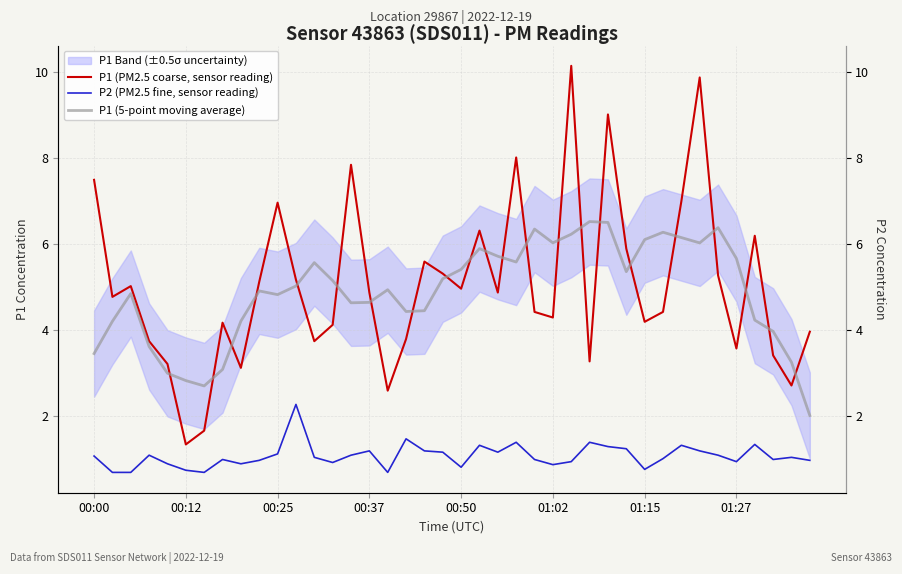

What is the difference between the maximum and minimum values in the P1 (5-point moving average) series?

4.5